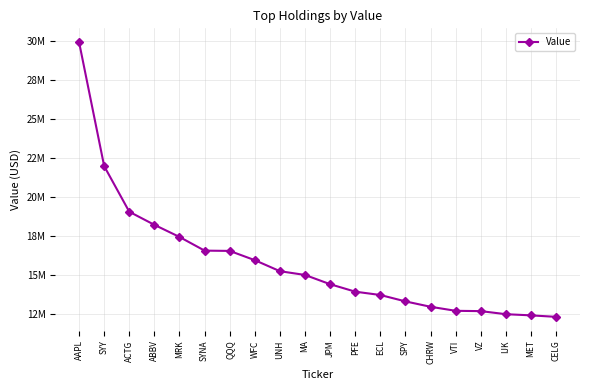

Is this an area chart (filled region under the line)?

No